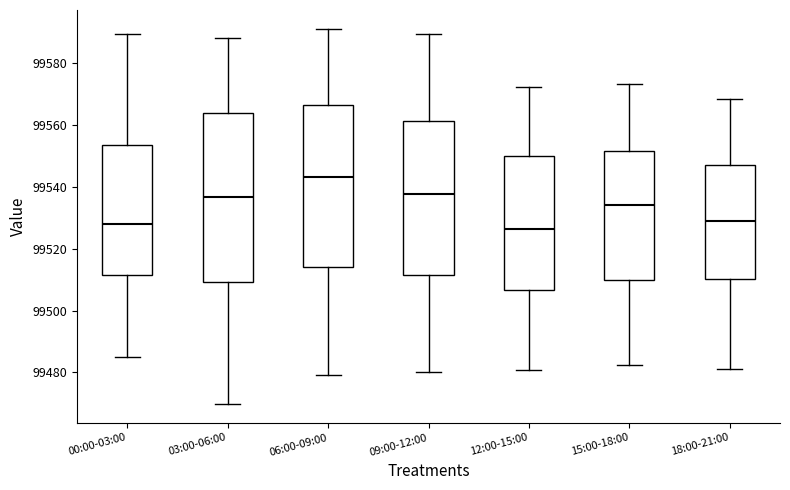

Reading left to right, transcribe this box plot: for each box, give where its median line is, the range the box spans, and where its two whiskers end, as read against the y-axis. The values are not printed on the chart, so give them approximately, as read against the axis.

00:00-03:00: median 99528, box 99512 to 99554, whiskers 99486 to 99590
03:00-06:00: median 99536, box 99510 to 99564, whiskers 99470 to 99588
06:00-09:00: median 99544, box 99514 to 99566, whiskers 99480 to 99592
09:00-12:00: median 99538, box 99512 to 99562, whiskers 99480 to 99590
12:00-15:00: median 99526, box 99506 to 99550, whiskers 99480 to 99572
15:00-18:00: median 99534, box 99510 to 99552, whiskers 99482 to 99574
18:00-21:00: median 99528, box 99510 to 99548, whiskers 99482 to 99568